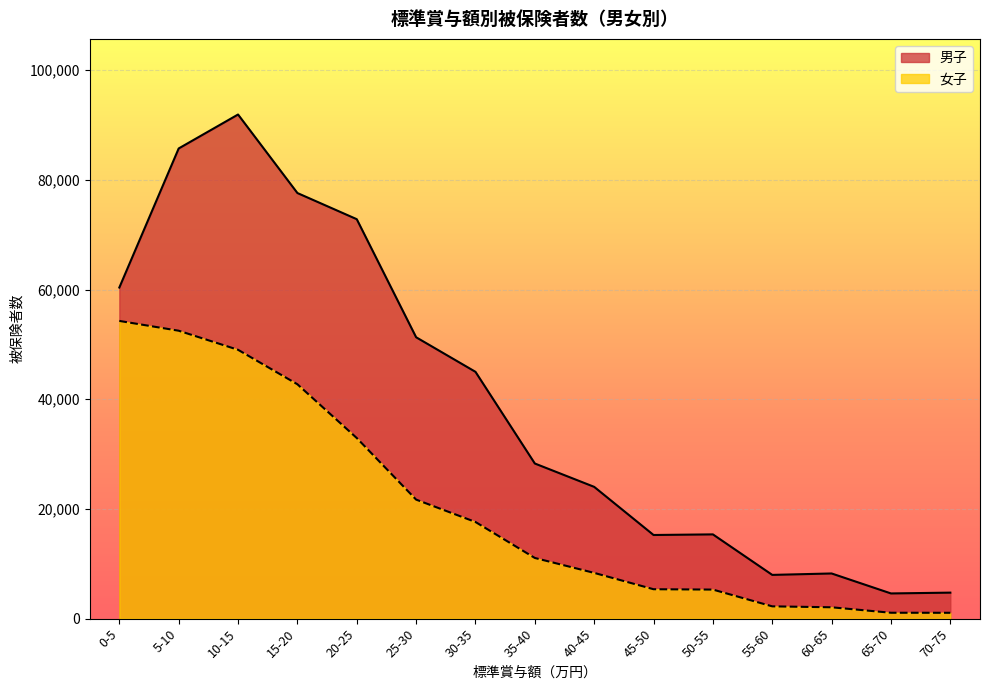

Is it true that 男子 equals 142330 at 10-15?

False